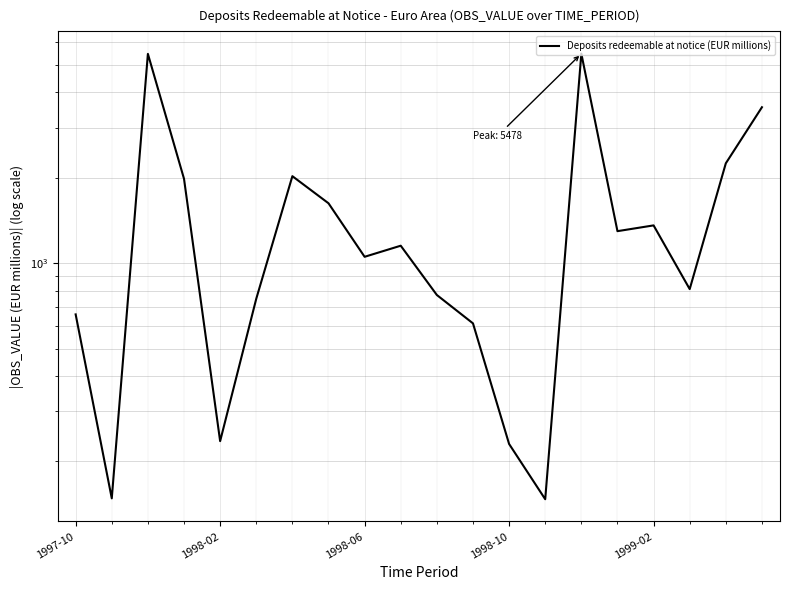

Reading left to right, extract all data points from this chart.

659.7	148.2	5469.3	1983.5	235.7	748.9	2026.2	1626.0	1053.0	1152.1	772.2	613.4	230.4	147.1	5478.5	1296.6	1358.8	810.1	2249.3	3546.3